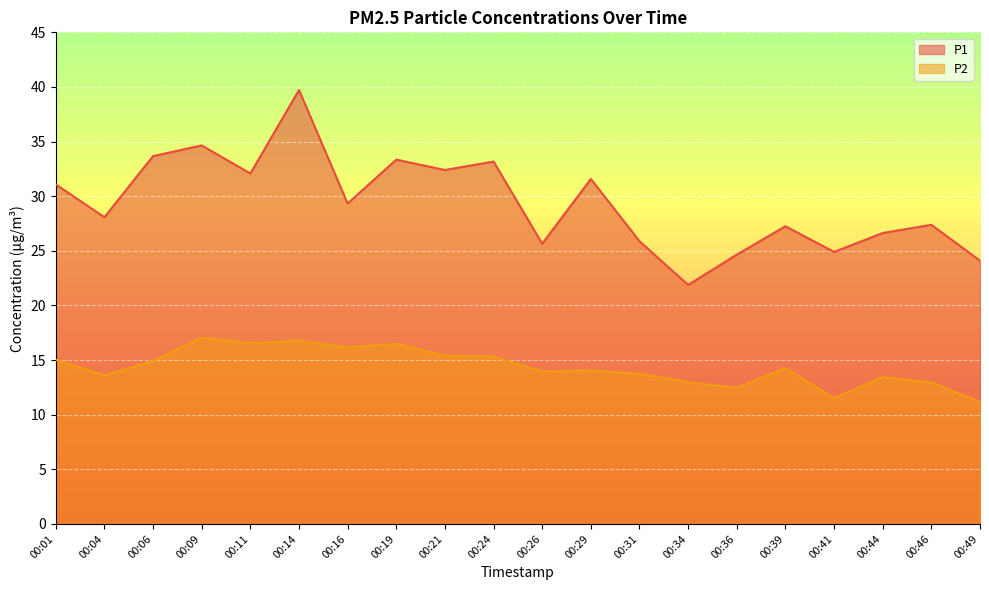

Which series changed the most between 00:16 and 00:44?

P2